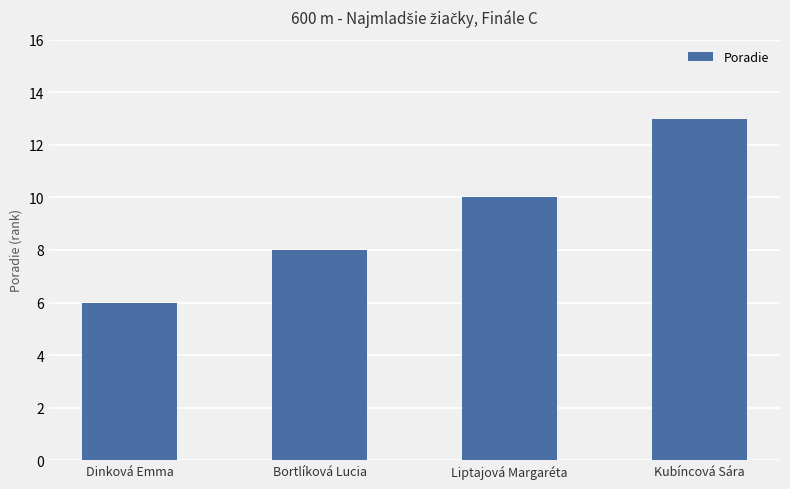

What position from the left is Bortlíková Lucia?

2